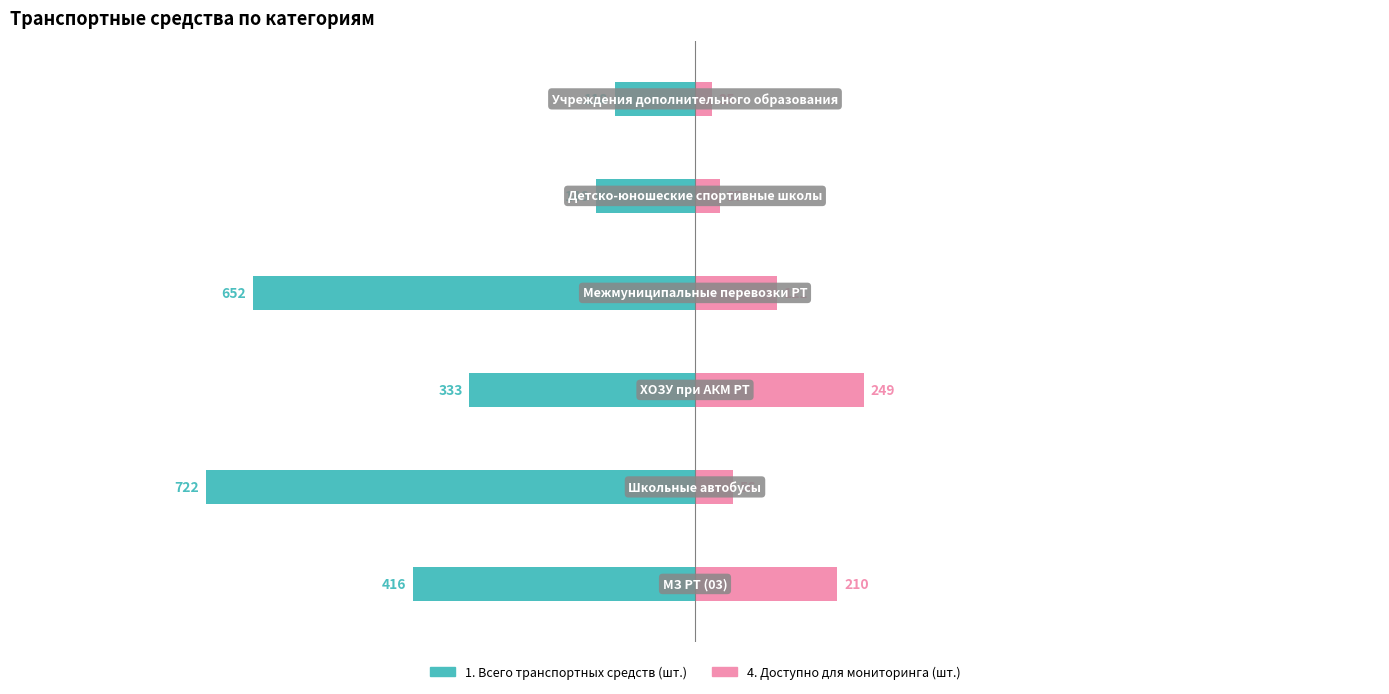

Reading left to right, extract all data points from this chart.

1. Всего транспортных средств (шт.): 0=-416	1=-722	2=-333	3=-652	4=-146	5=-118
4. Доступно для мониторинга (шт.): 0=210	1=56	2=249	3=121	4=37	5=25